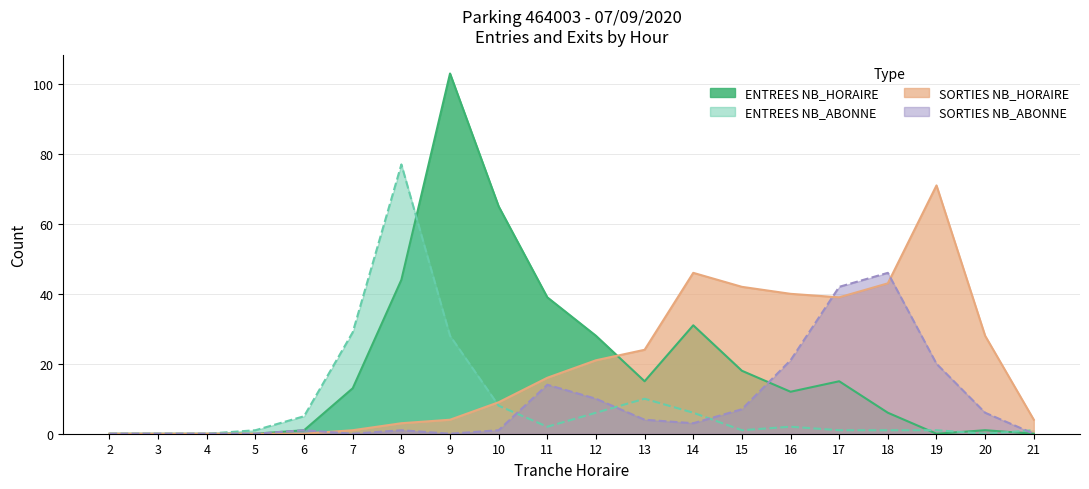

What is the average value of the SORTIES NB_HORAIRE series?

20